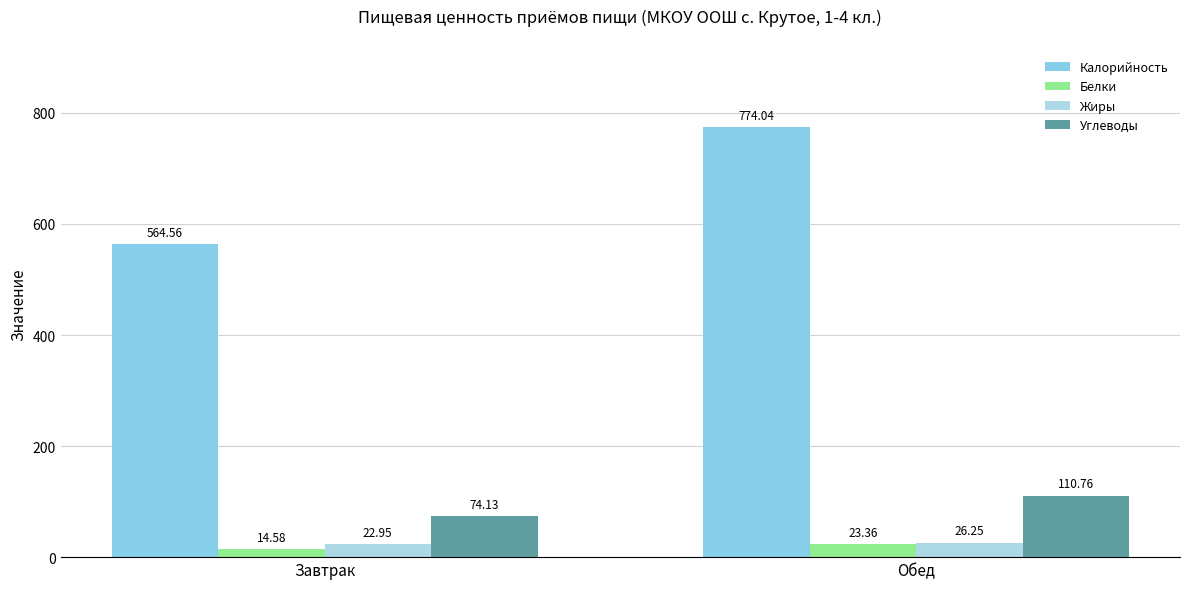

Rank the series at Обед from lowest to highest value.

Белки, Жиры, Углеводы, Калорийность